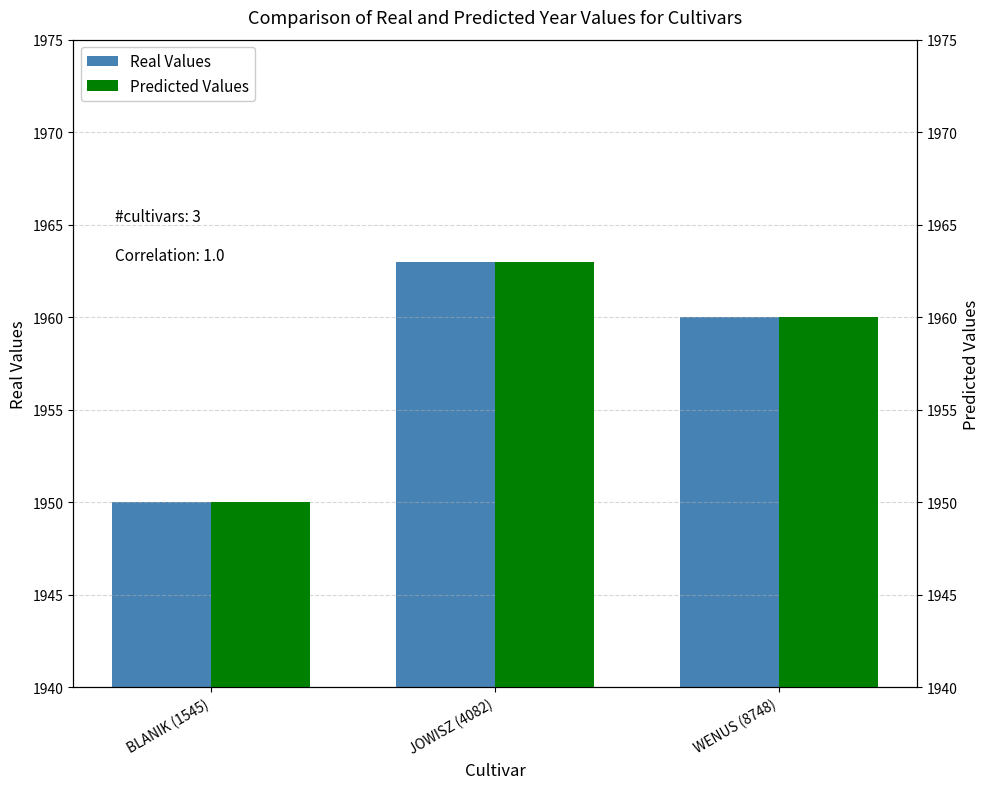

Rank the categories by Predicted Values value from highest to lowest.

JOWISZ (4082), WENUS (8748), BLANIK (1545)